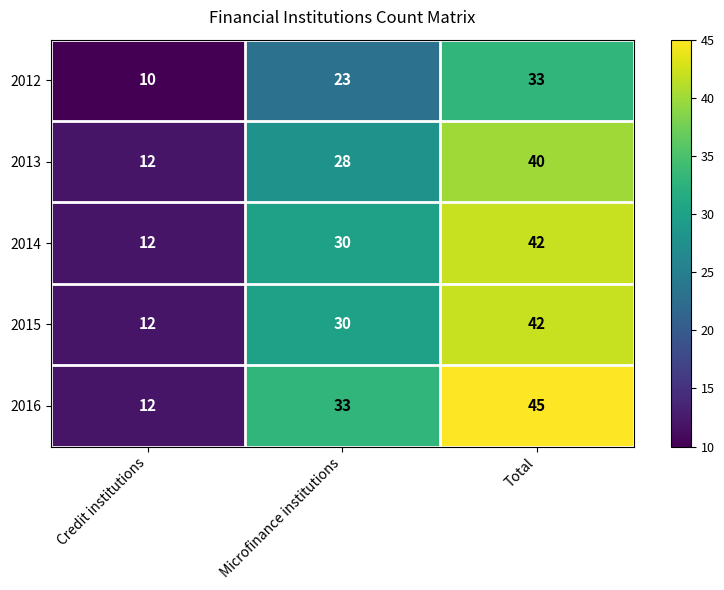

The value of 2013 at Total is 12. True or false?

False